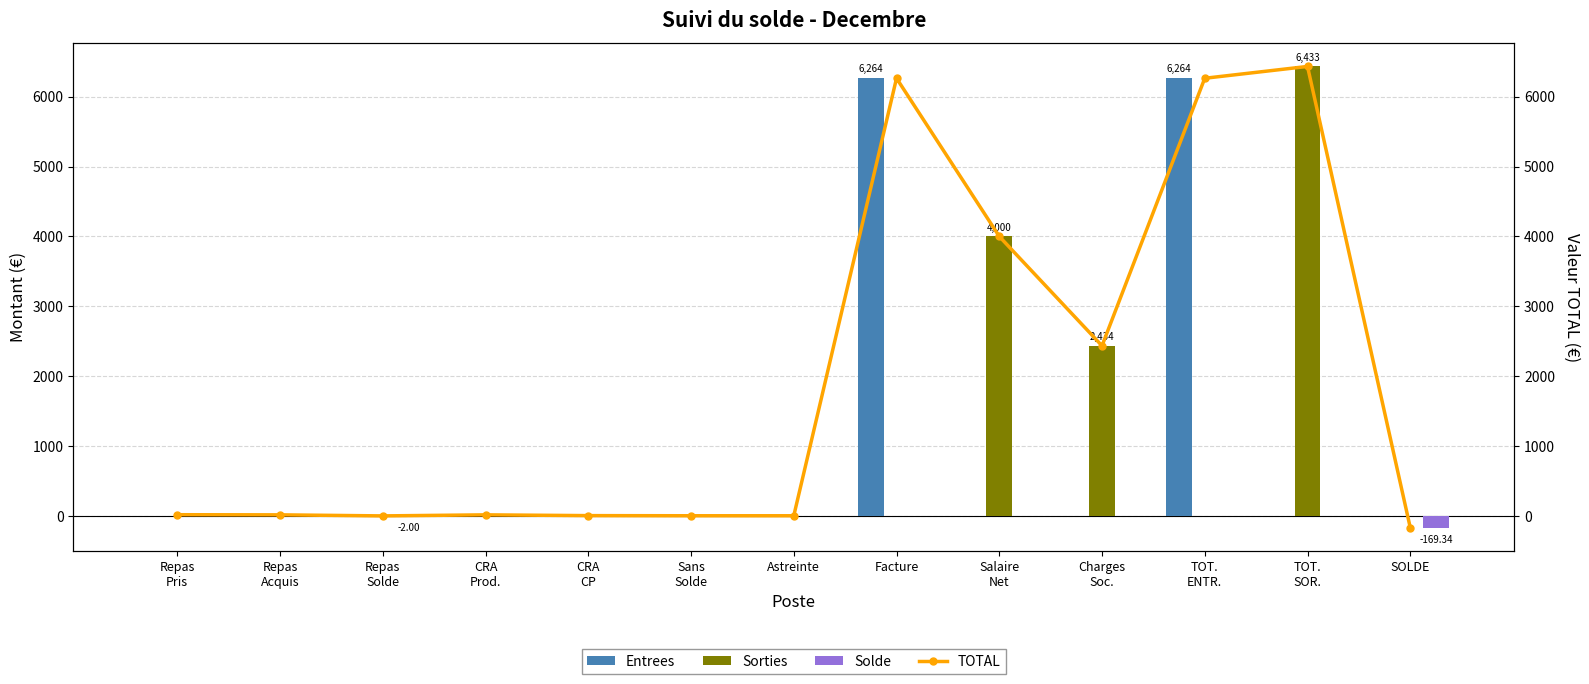

Is it true that TOTAL equals 2433.6 at Charges
Soc.?

True